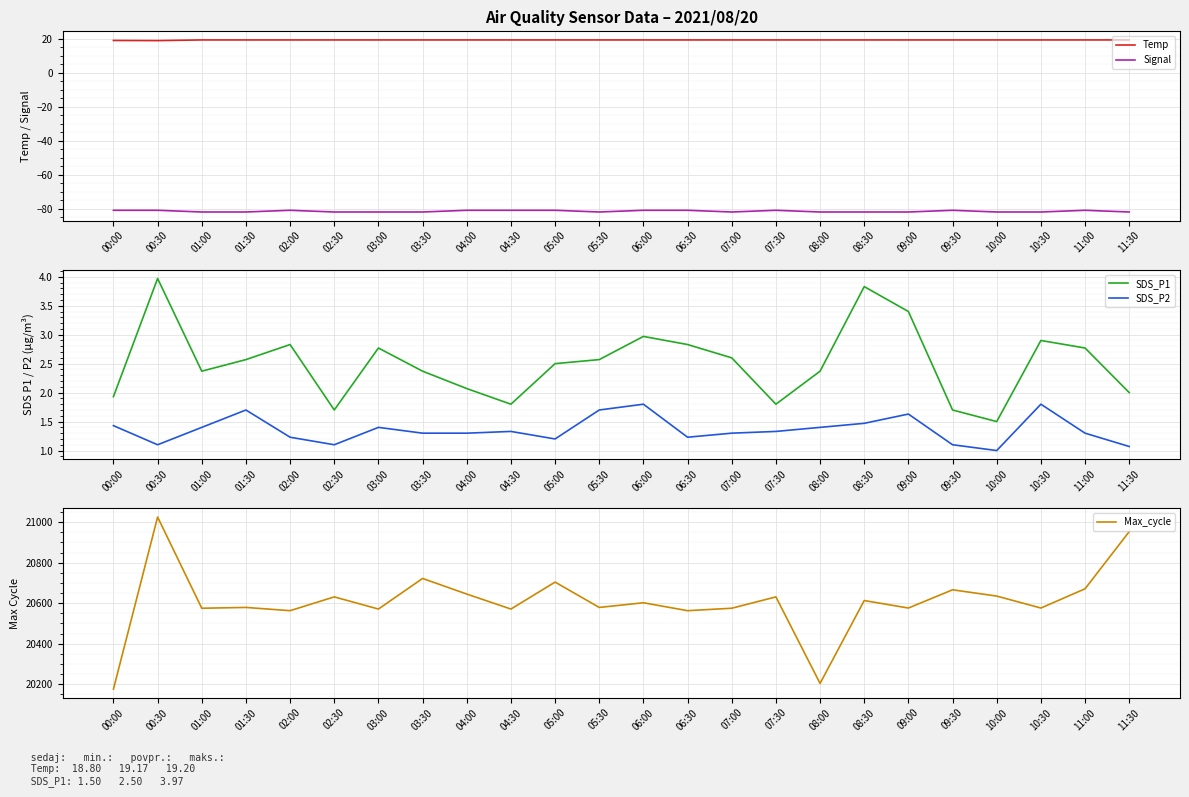

Where is the first local maximum for Signal?

02:00